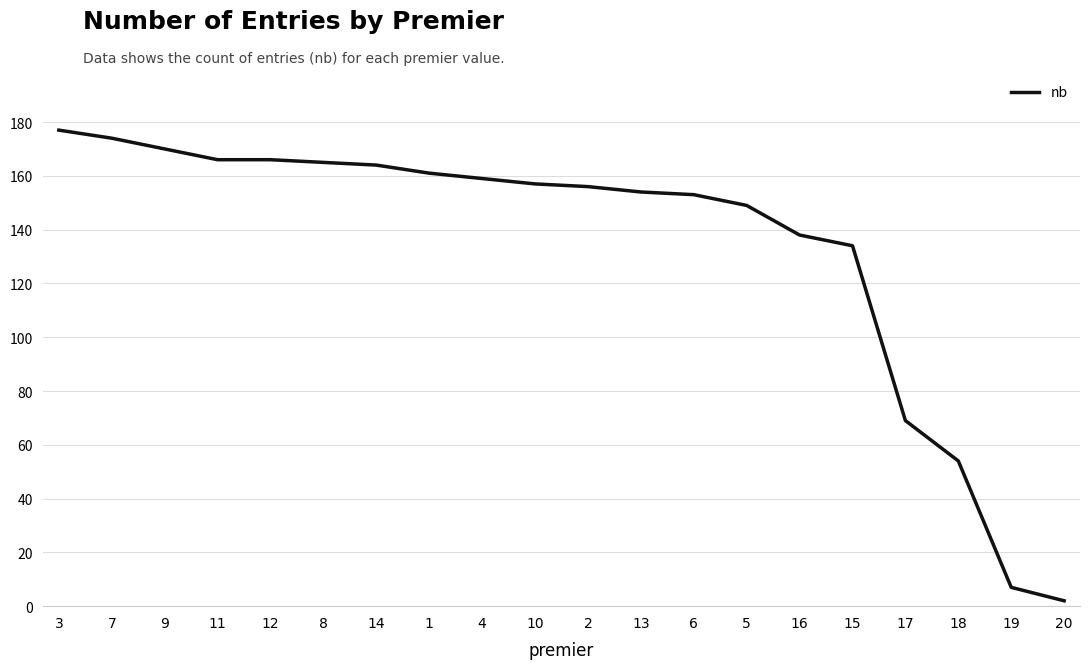

What position from the right is 15?

5